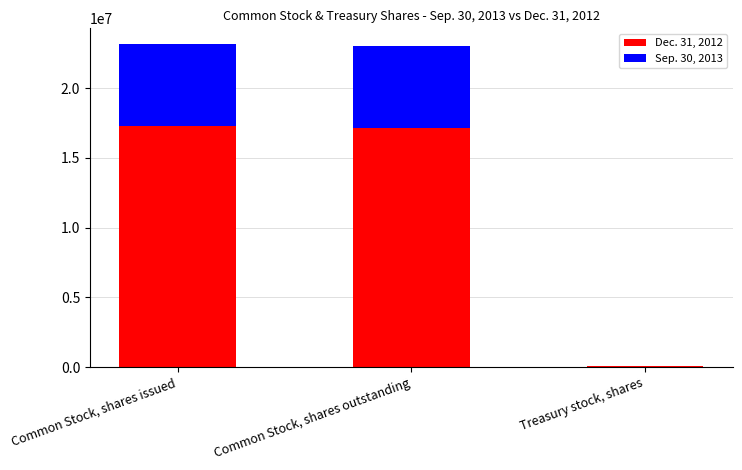

What is the total value across all series at Treasury stock, shares?

112350